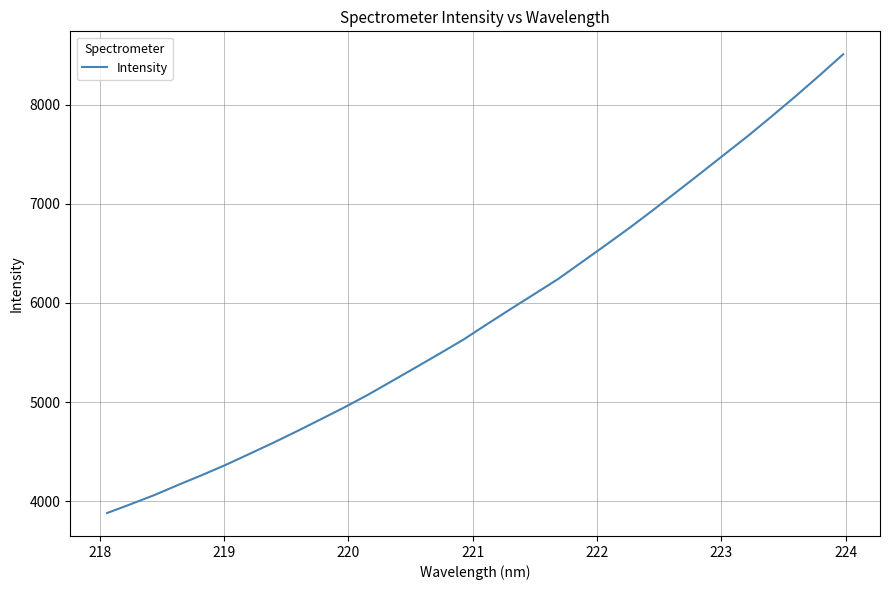

Count the number of categories in the chart.

32